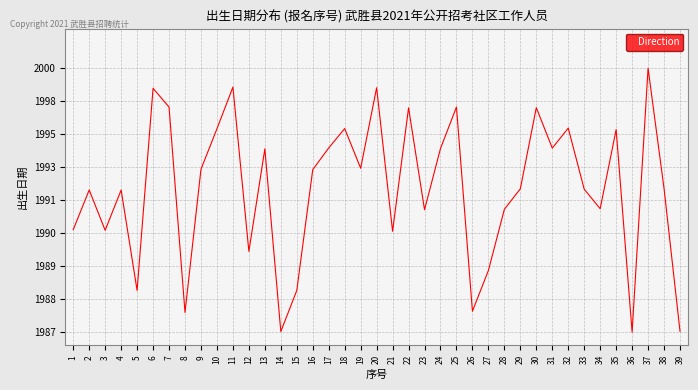

Does the chart have visible grid lines?

Yes